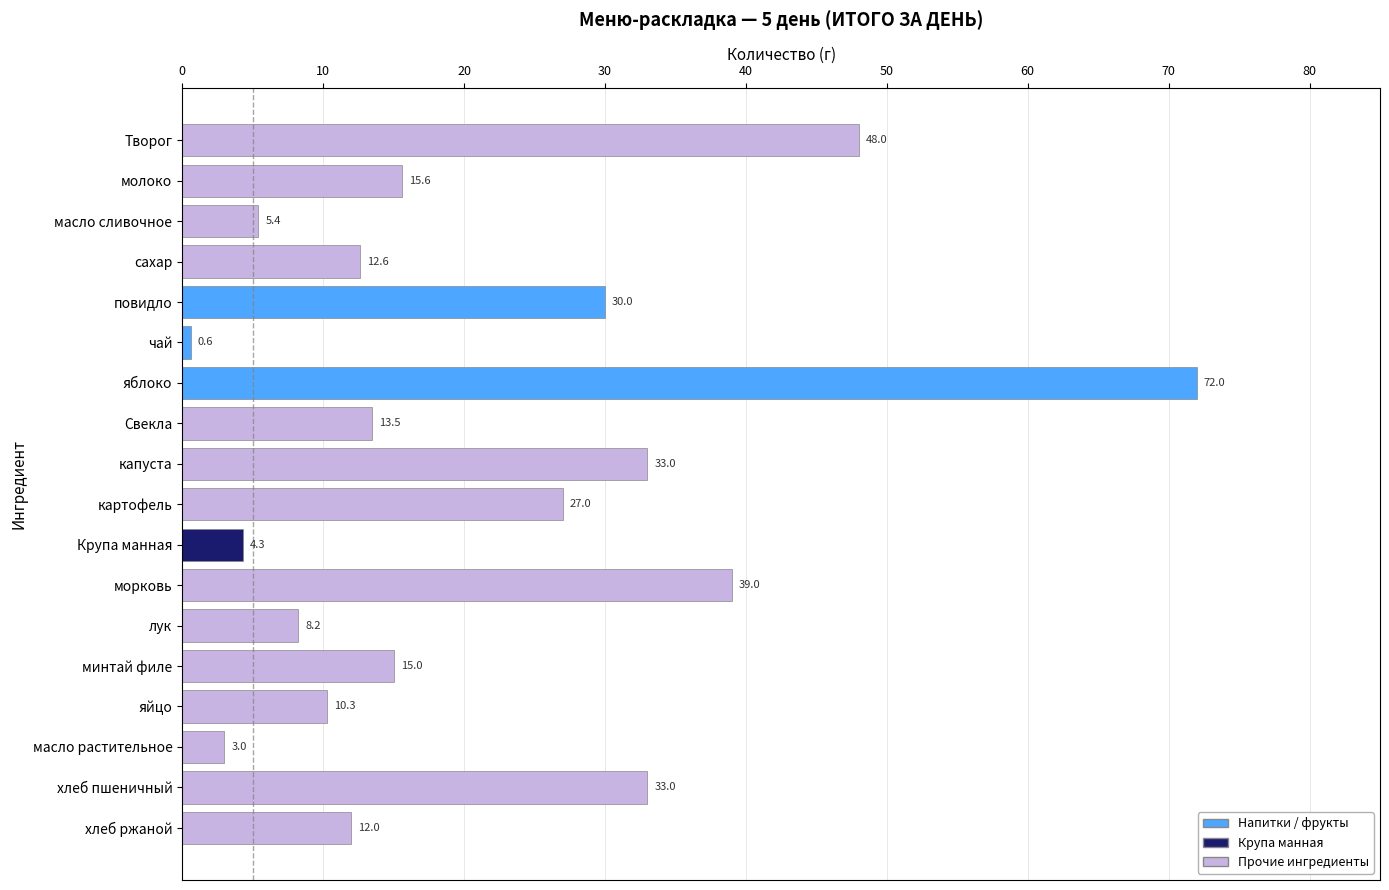

What is the difference between the second highest and second lowest values?

45.0